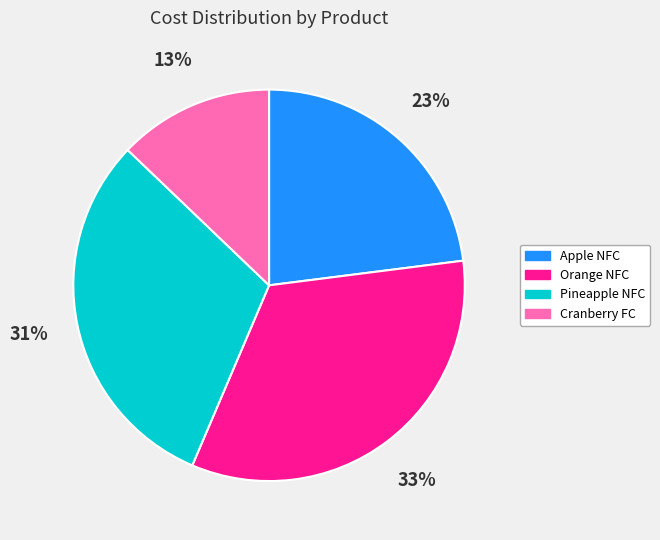

Count the number of slices in the pie.

4